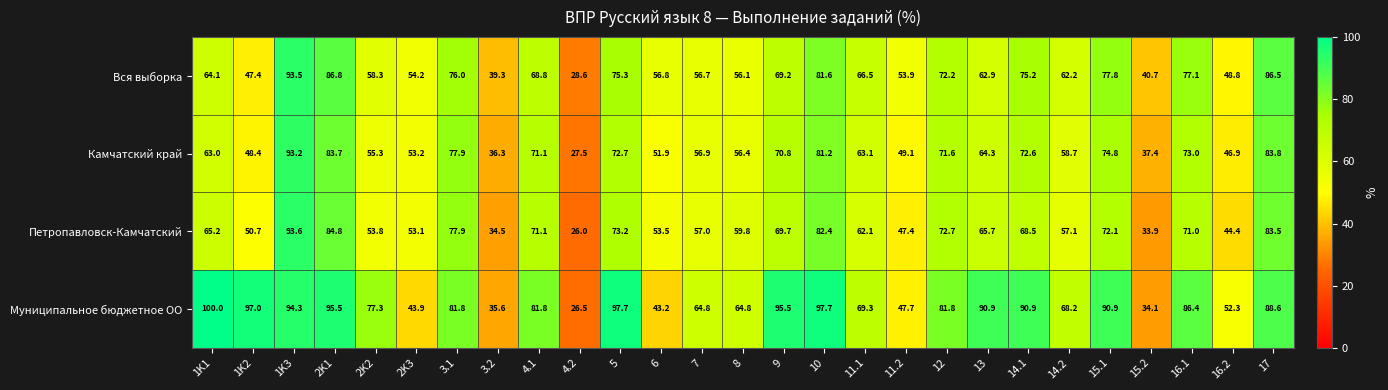

Which label corresponds to the smallest value in the chart?

4.2